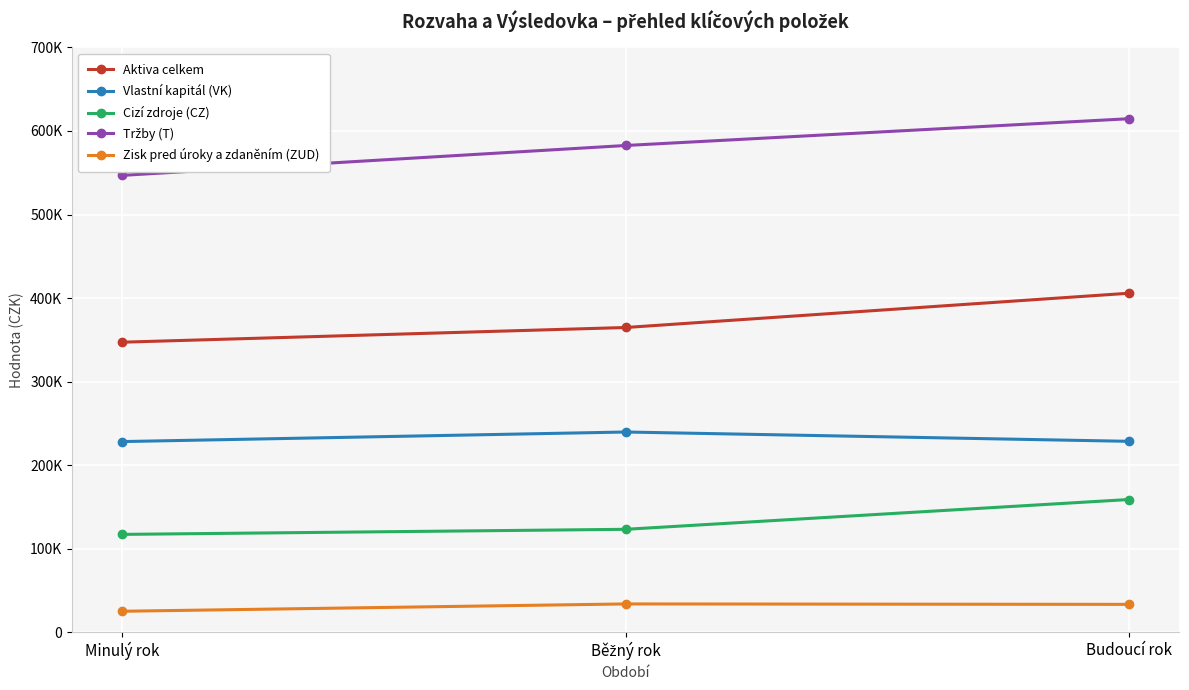

Is this an area chart (filled region under the line)?

No